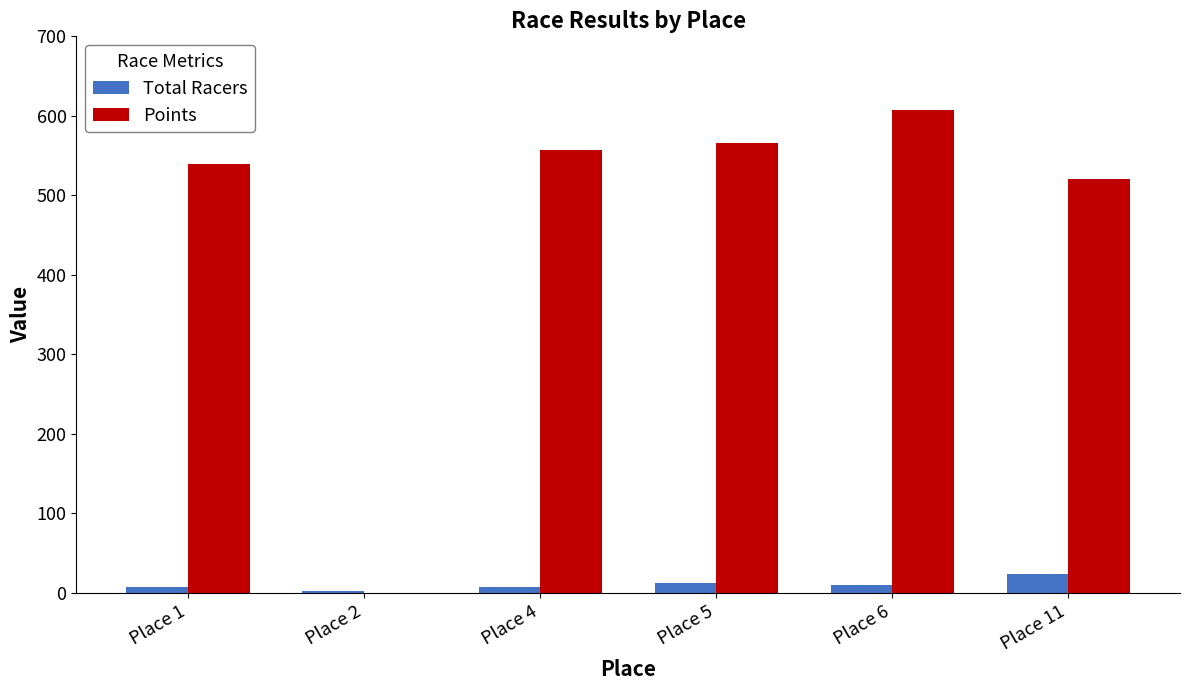

What are all the series names shown in the legend?

Total Racers, Points